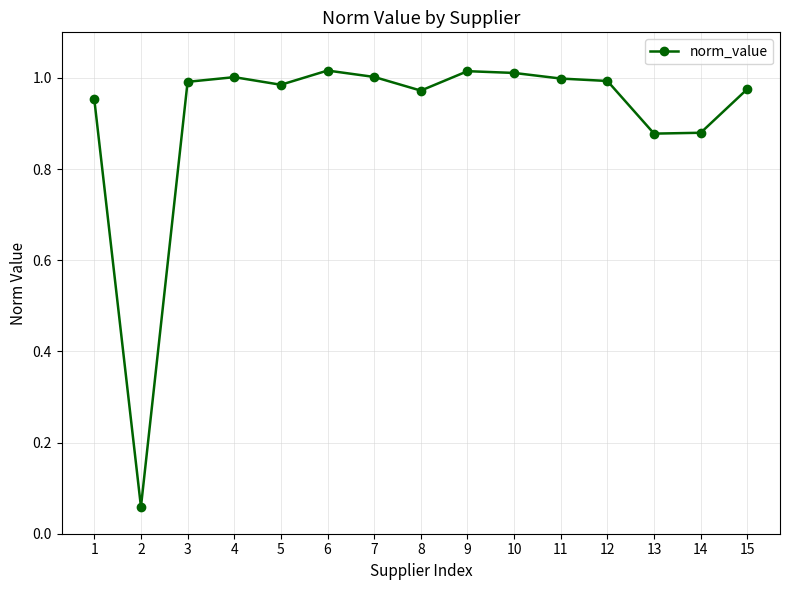

Which has a higher value, 14 or 7?

7